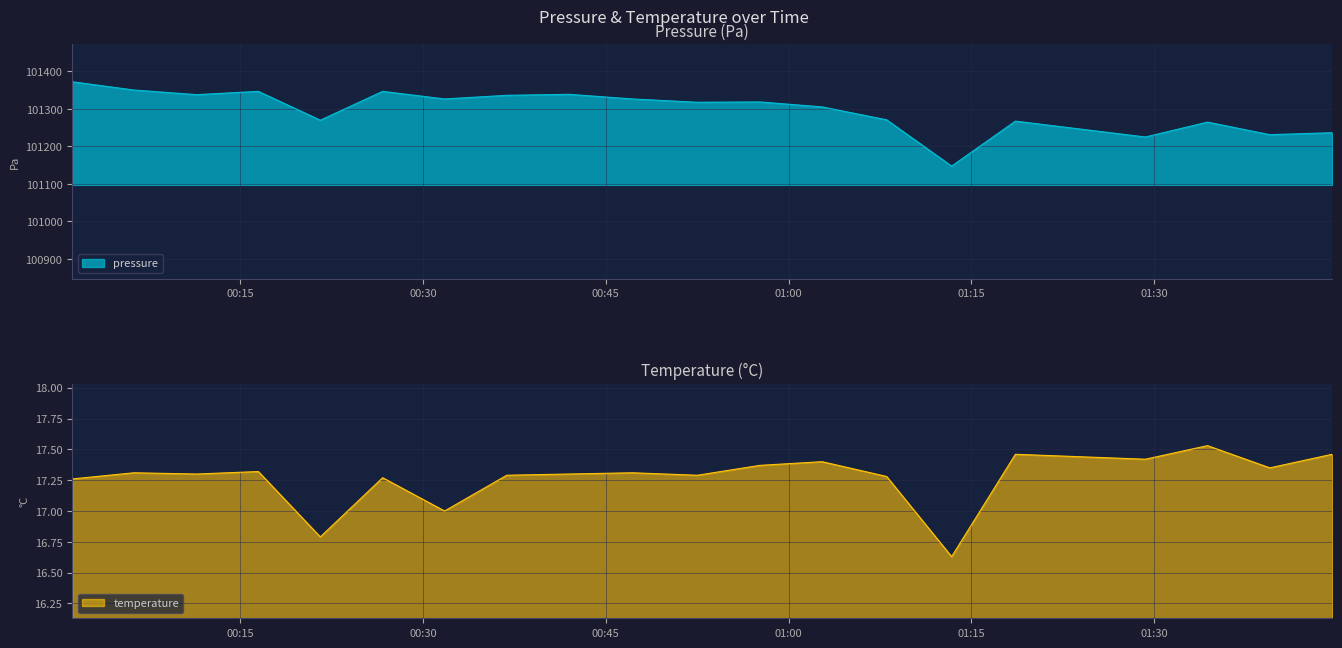

What is the sum of the pressure values at 2022-10-22T00:36:52 and 2022-10-22T01:44:37?

202572.5